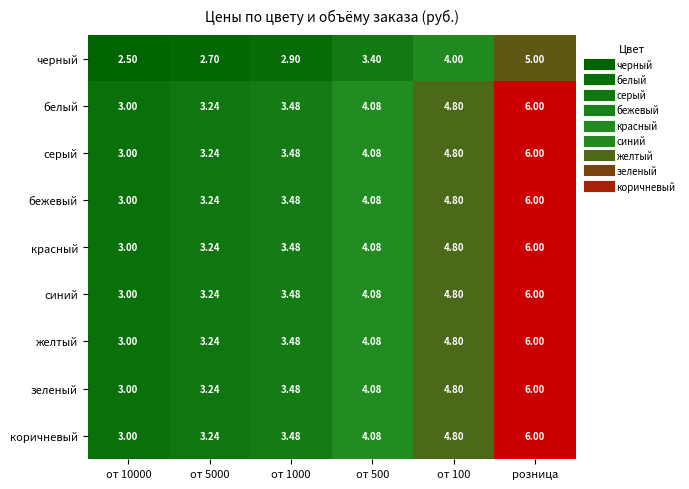

What is the total value across all series at от 5000?

28.6